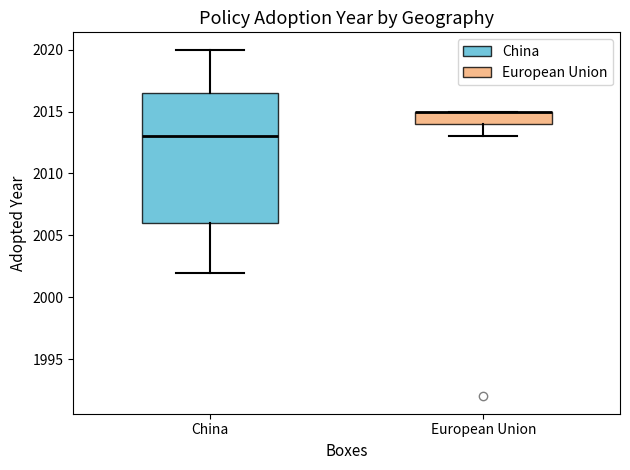

Which box is the tallest, from its lower edge to its upper edge?

China